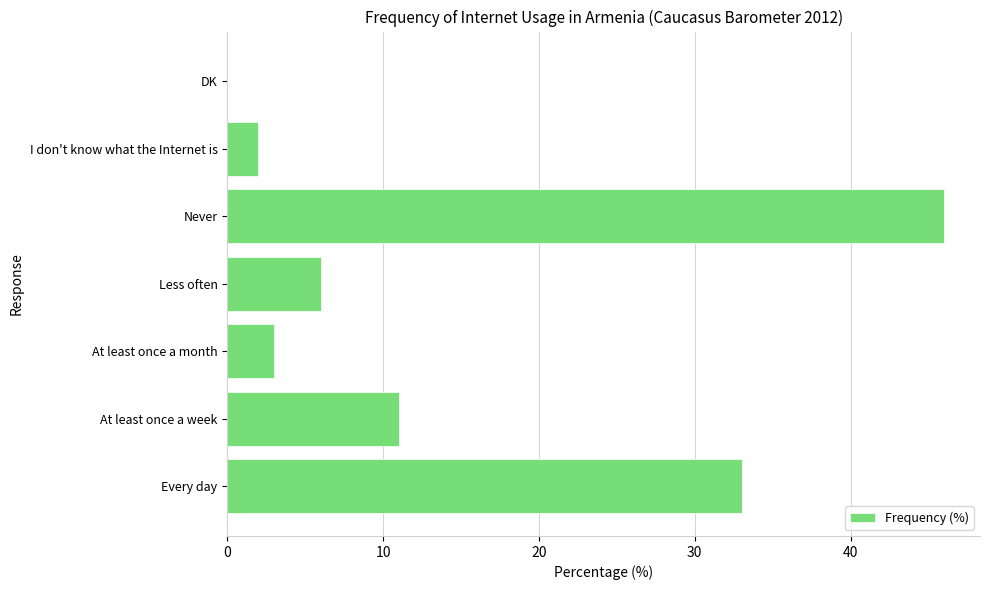

What is the sum of all values?

101